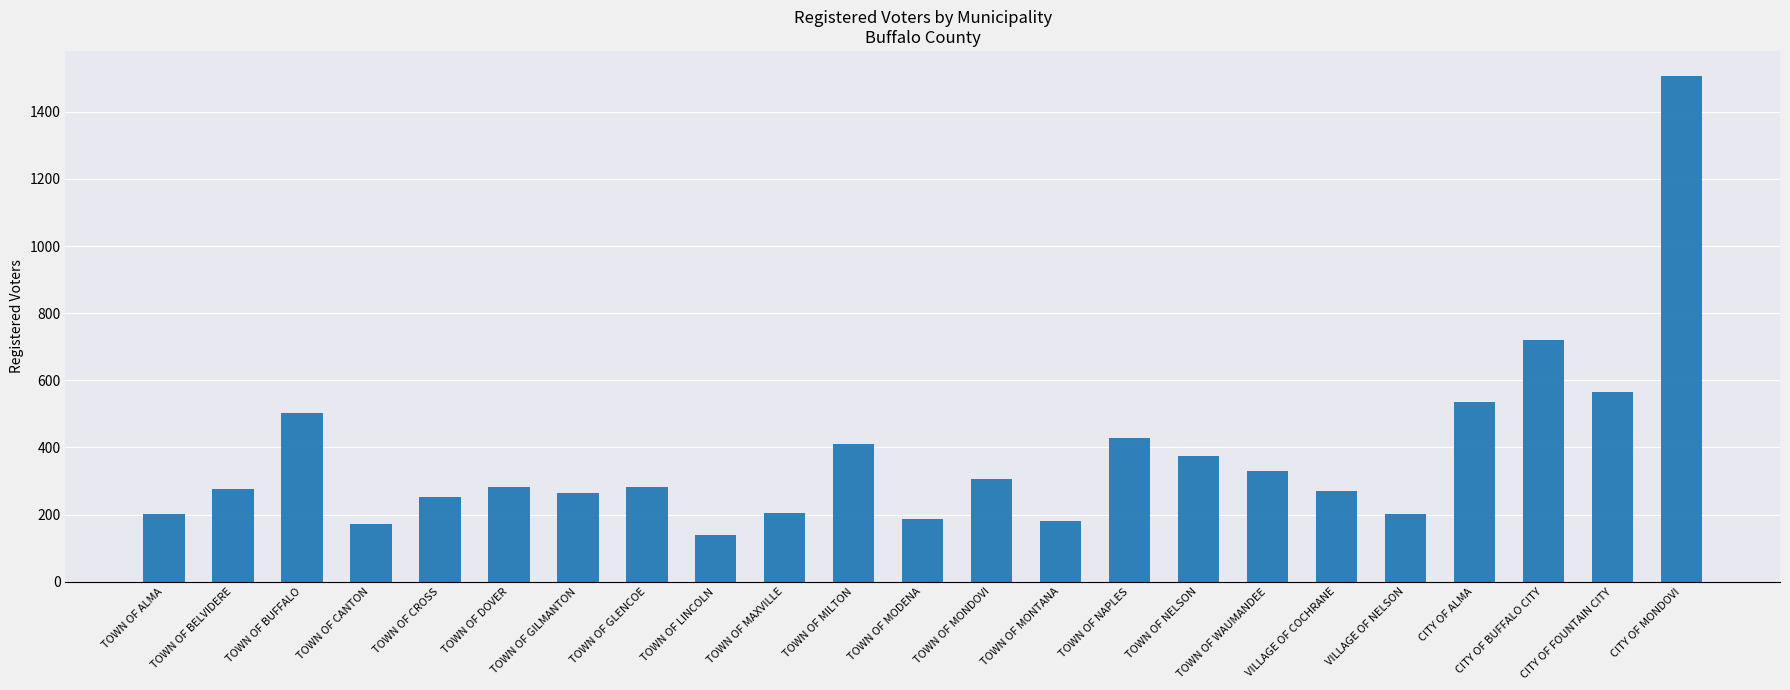

How many data points are less than 281?

11